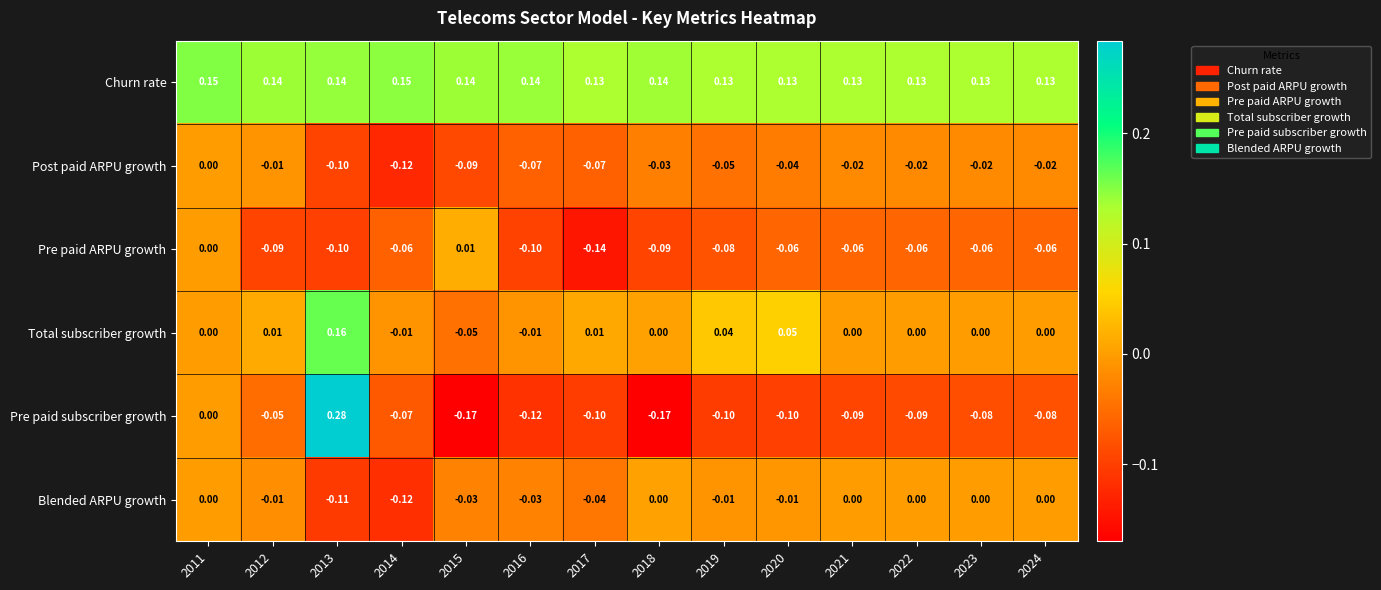

Is the value of Pre paid subscriber growth at 2022 greater than the value of Total subscriber growth at 2018?

No